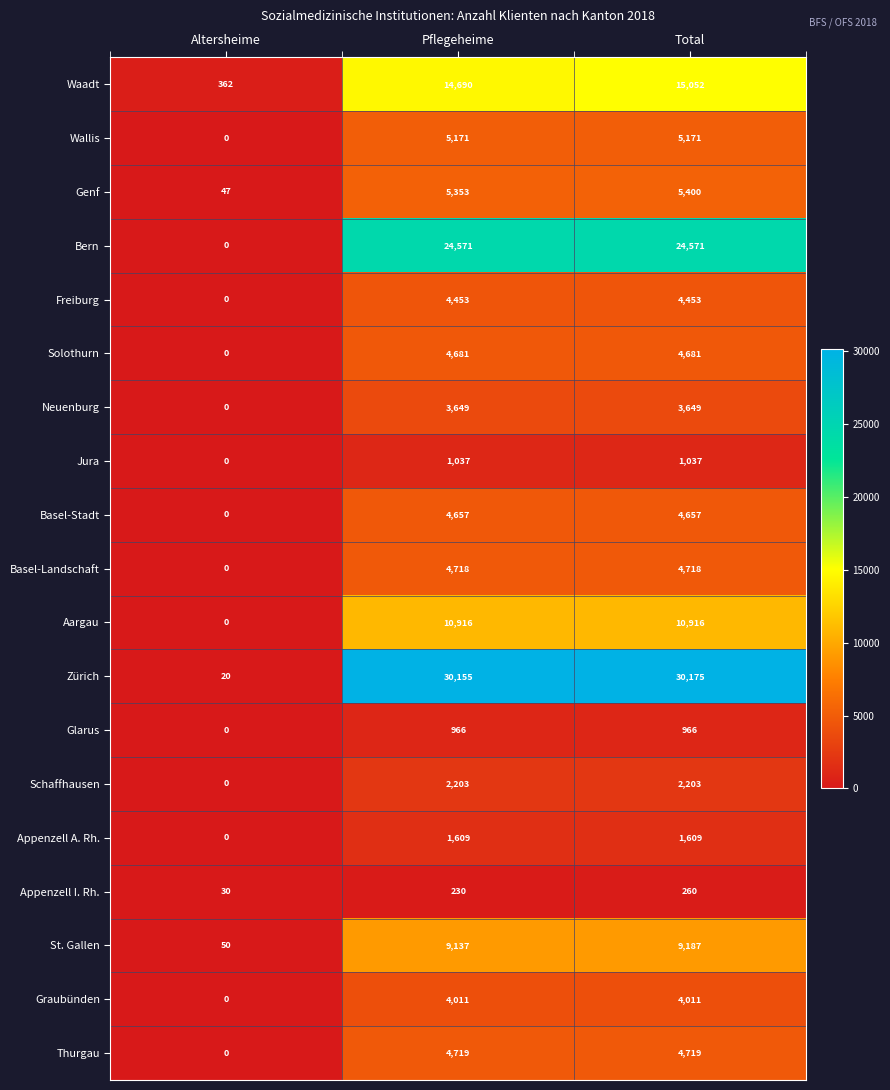

How many values in Appenzell A. Rh. are above zero?

2